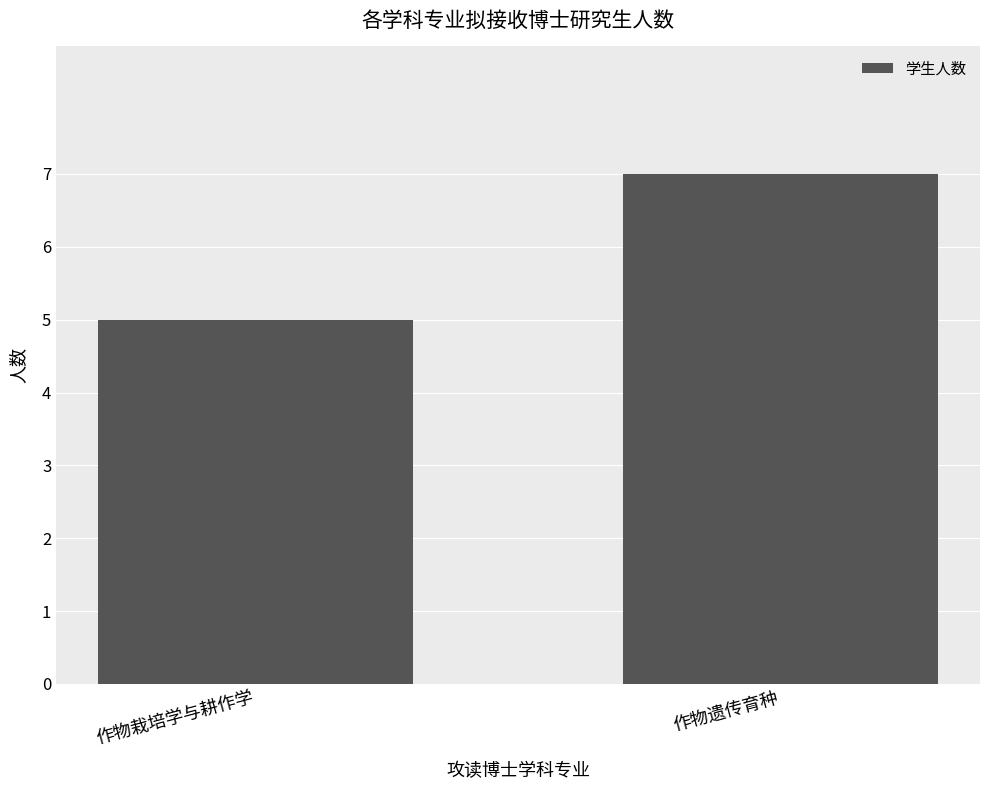

What is the label of the 1st bar from the left?

作物栽培学与耕作学